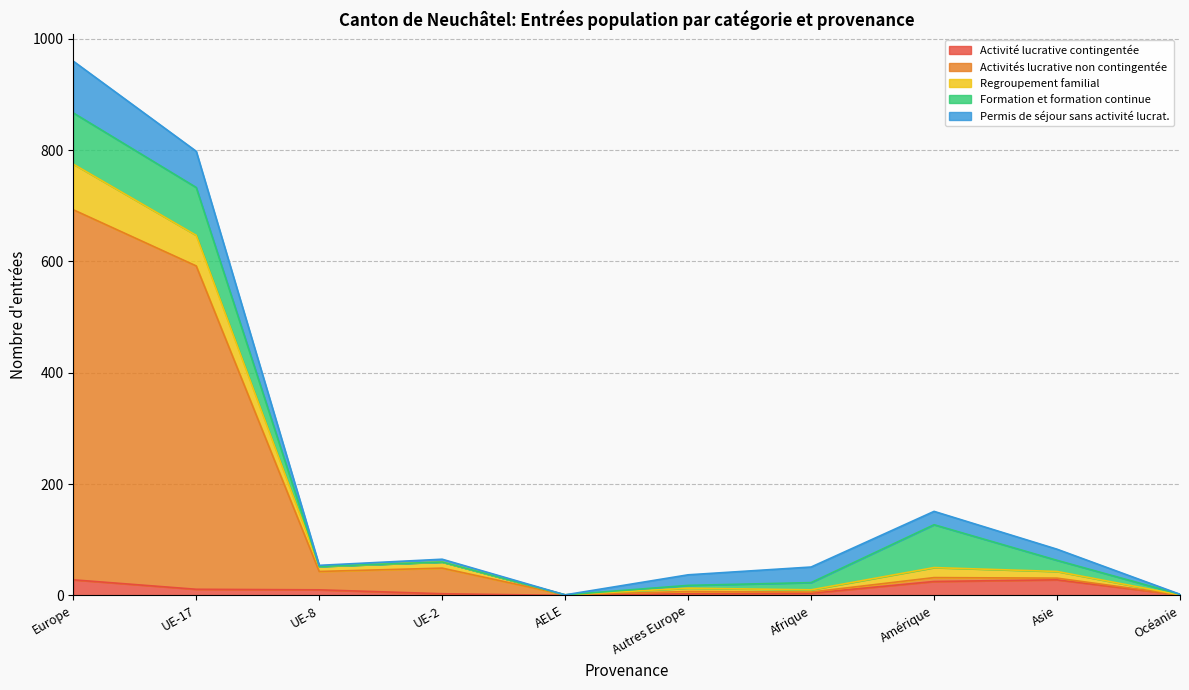

The value of Activités lucrative non contingentée at Asie is 5. True or false?

False